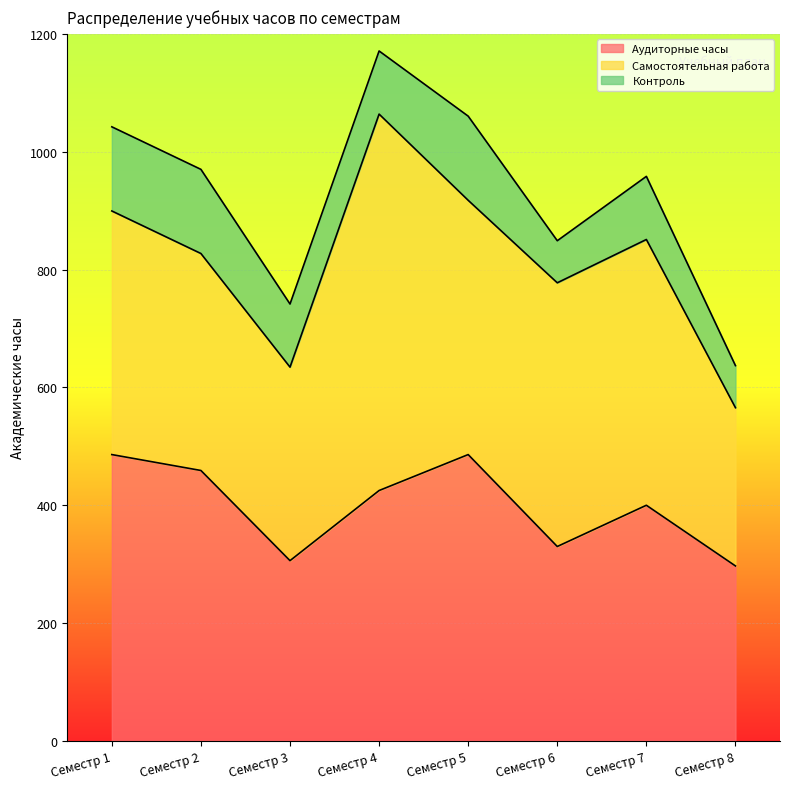

Read the Аудиторные часы value at Семестр 7.

400.0